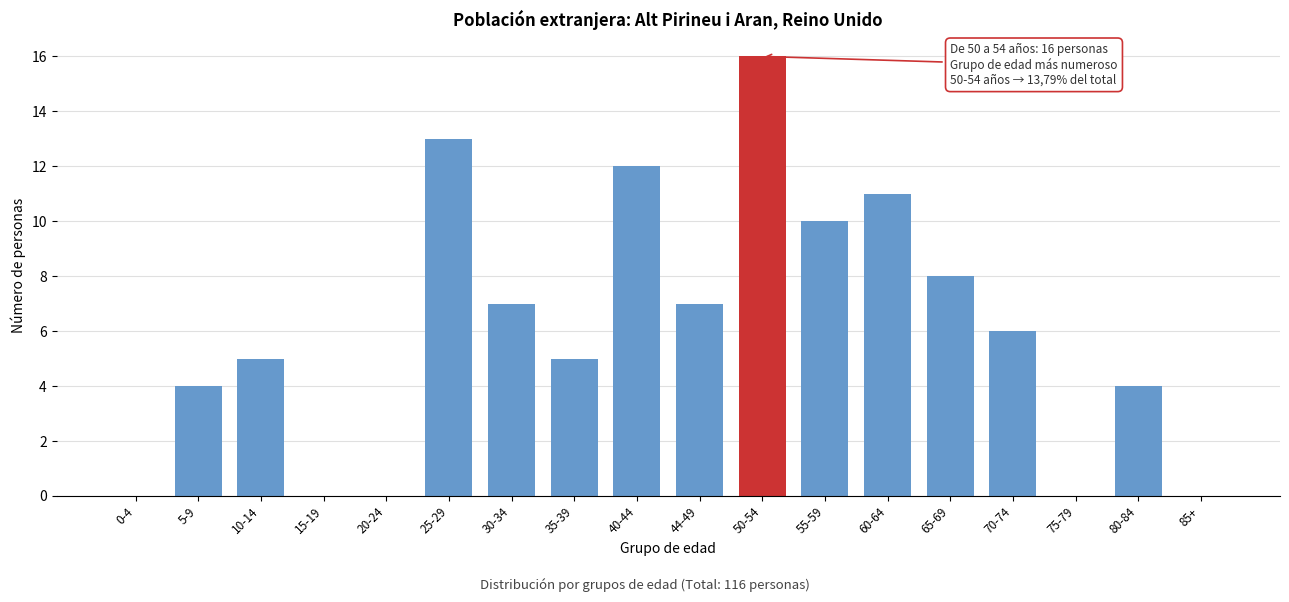

Reading left to right, transcribe all the data shown in this chart.

0-4=0	5-9=4	10-14=5	15-19=0	20-24=0	25-29=13	30-34=7	35-39=5	40-44=12	44-49=7	50-54=16	55-59=10	60-64=11	65-69=8	70-74=6	75-79=0	80-84=4	85+=0